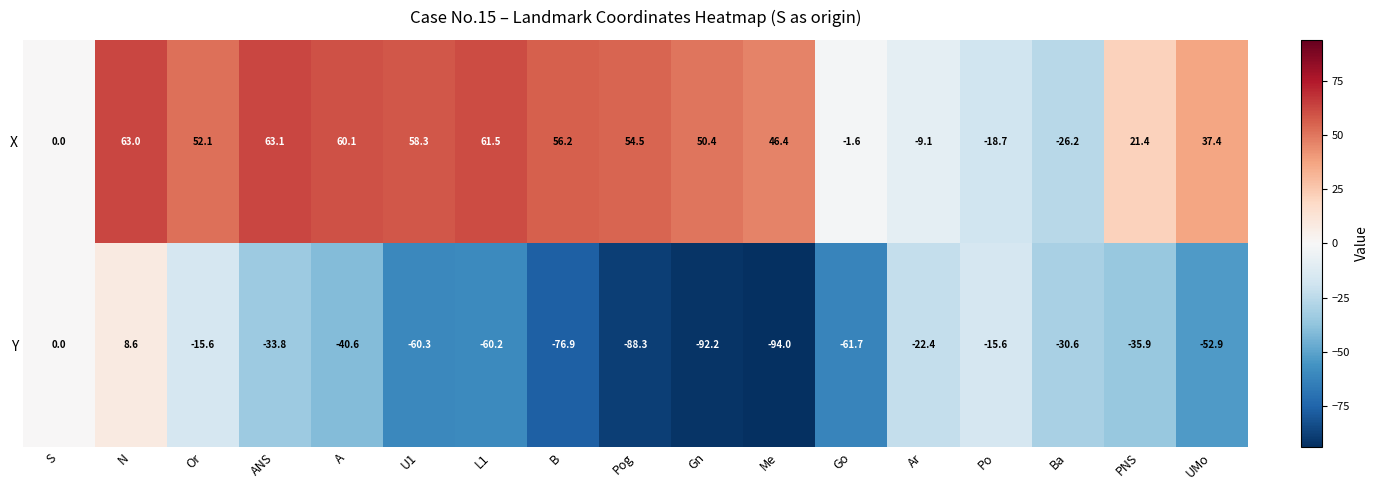

What is the difference between the second highest and minimum values in the Y series?

94.0